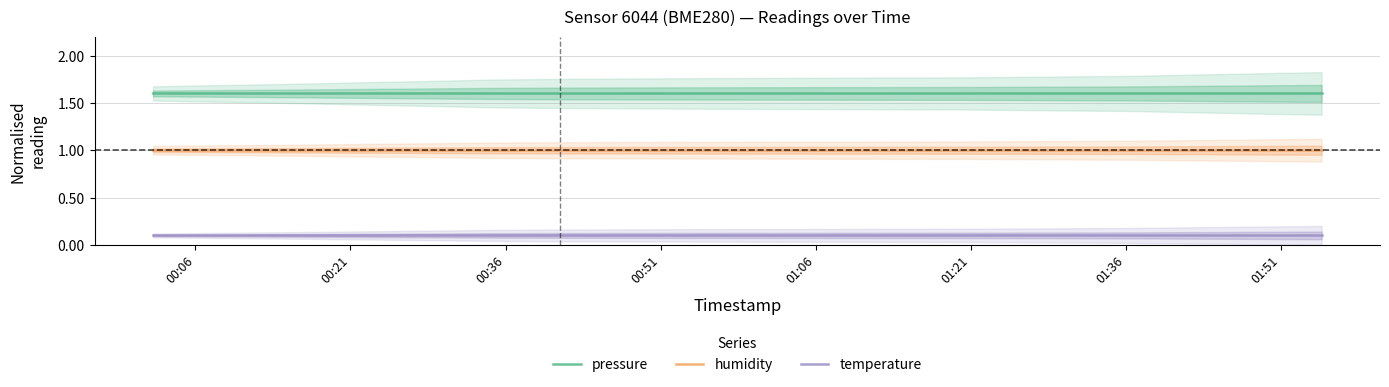

True or false: temperature and humidity intersect in this chart.

False